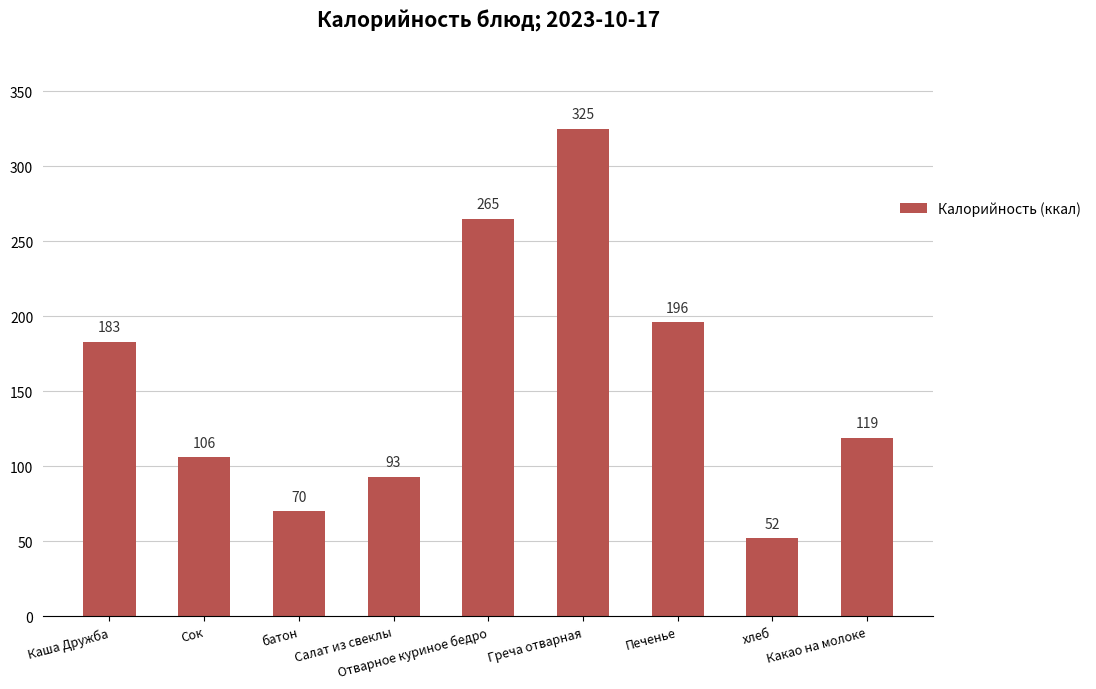

The chart shows a value of 143 at Отварное куриное бедро. True or false?

False